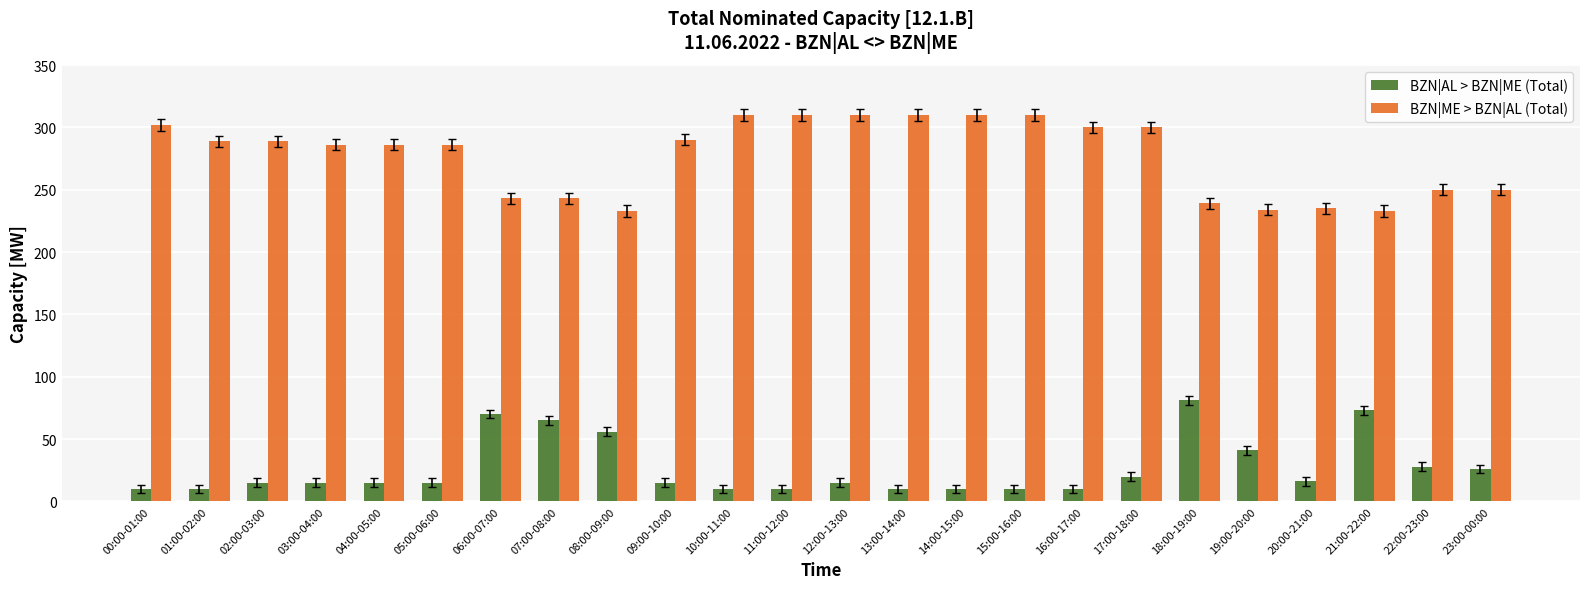

Rank the series by their average value, from highest to lowest.

BZN|ME > BZN|AL (Total), BZN|AL > BZN|ME (Total)